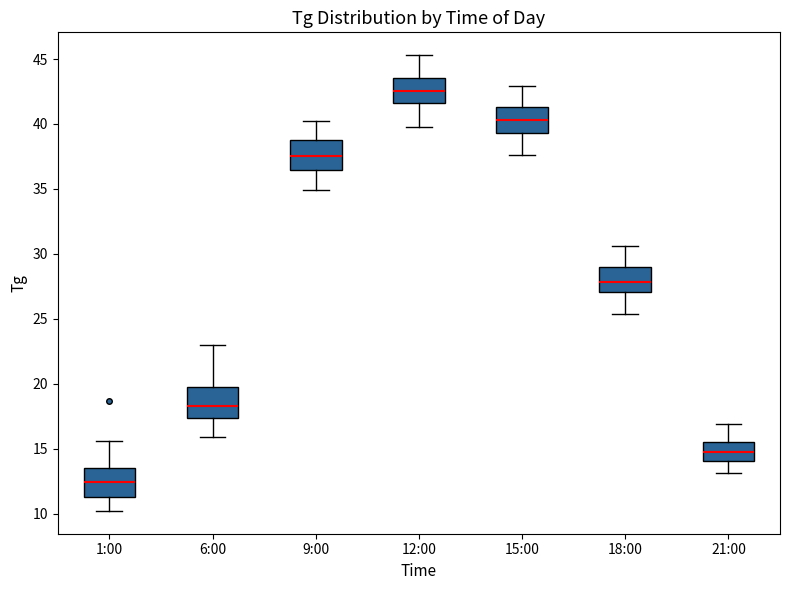

Reading left to right, read every box against the y-axis: the position of its median line, the range the box covers, and the ends of its whiskers. The values are not printed on the chart, so give them approximately, as read against the axis.

1:00: median 12.5, box 11.5 to 13.5, whiskers 10.0 to 15.5
6:00: median 18.5, box 17.5 to 19.5, whiskers 16.0 to 23.0
9:00: median 37.5, box 36.5 to 39.0, whiskers 35.0 to 40.0
12:00: median 42.5, box 41.5 to 43.5, whiskers 40.0 to 45.5
15:00: median 40.5, box 39.5 to 41.5, whiskers 37.5 to 43.0
18:00: median 28.0, box 27.0 to 29.0, whiskers 25.5 to 30.5
21:00: median 15.0, box 14.0 to 15.5, whiskers 13.0 to 17.0